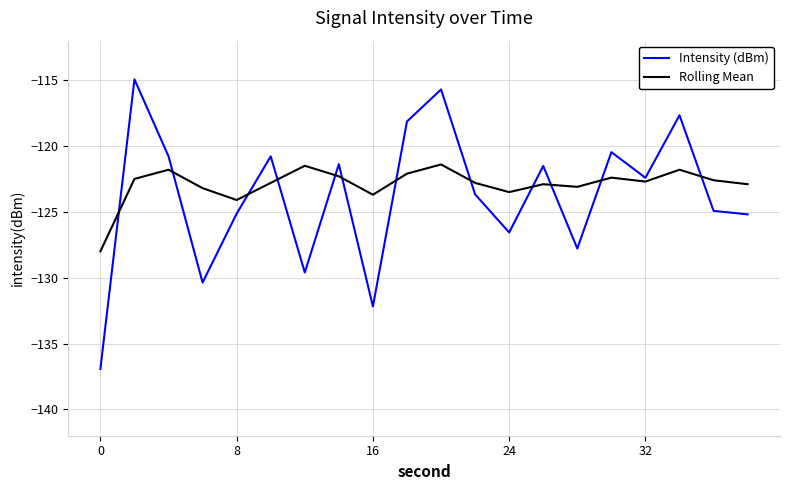

How many categories are shown in the chart?

20